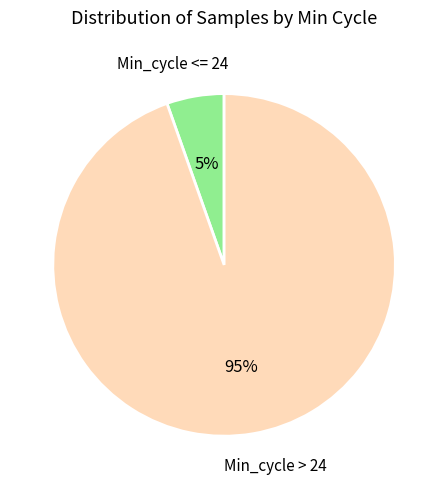

How many slices are in this pie chart?

2